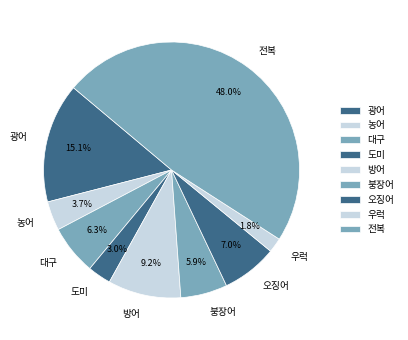

To the nearest percent, what percentage of the pie is 방어?

9%